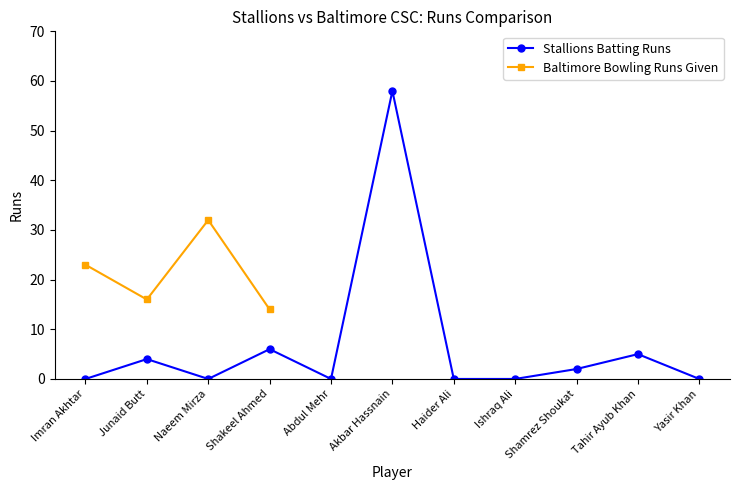

The value at Tahir Ayub Khan is 3. True or false?

False